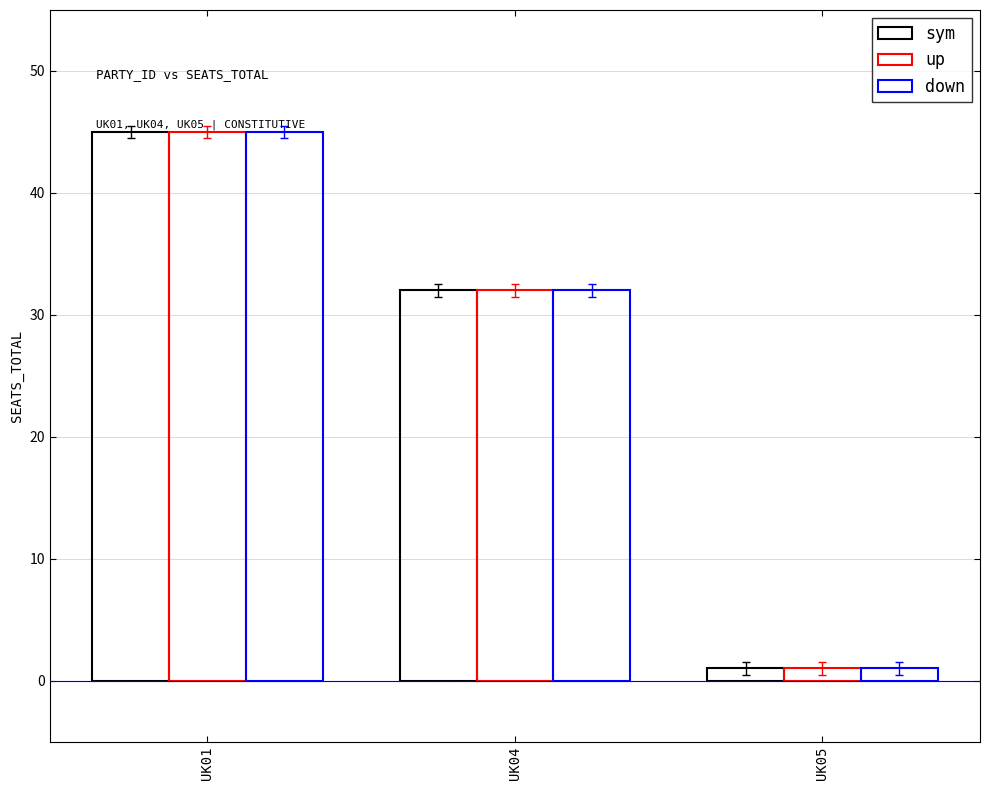

Which series has the largest range (max minus min)?

sym